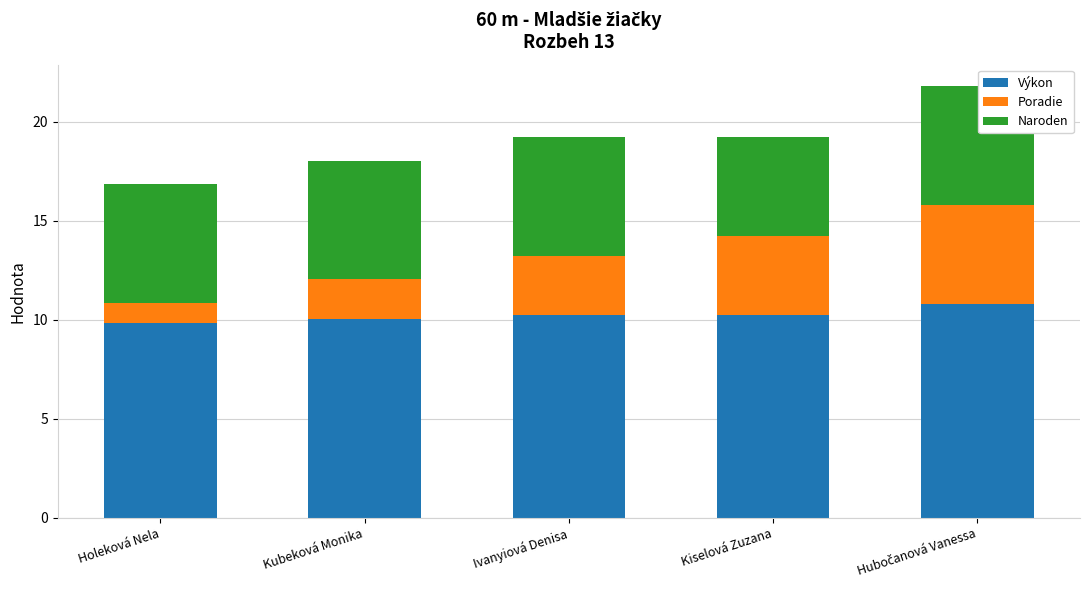

What is the approximate value of Výkon at Ivanyiová Denisa?

10.2